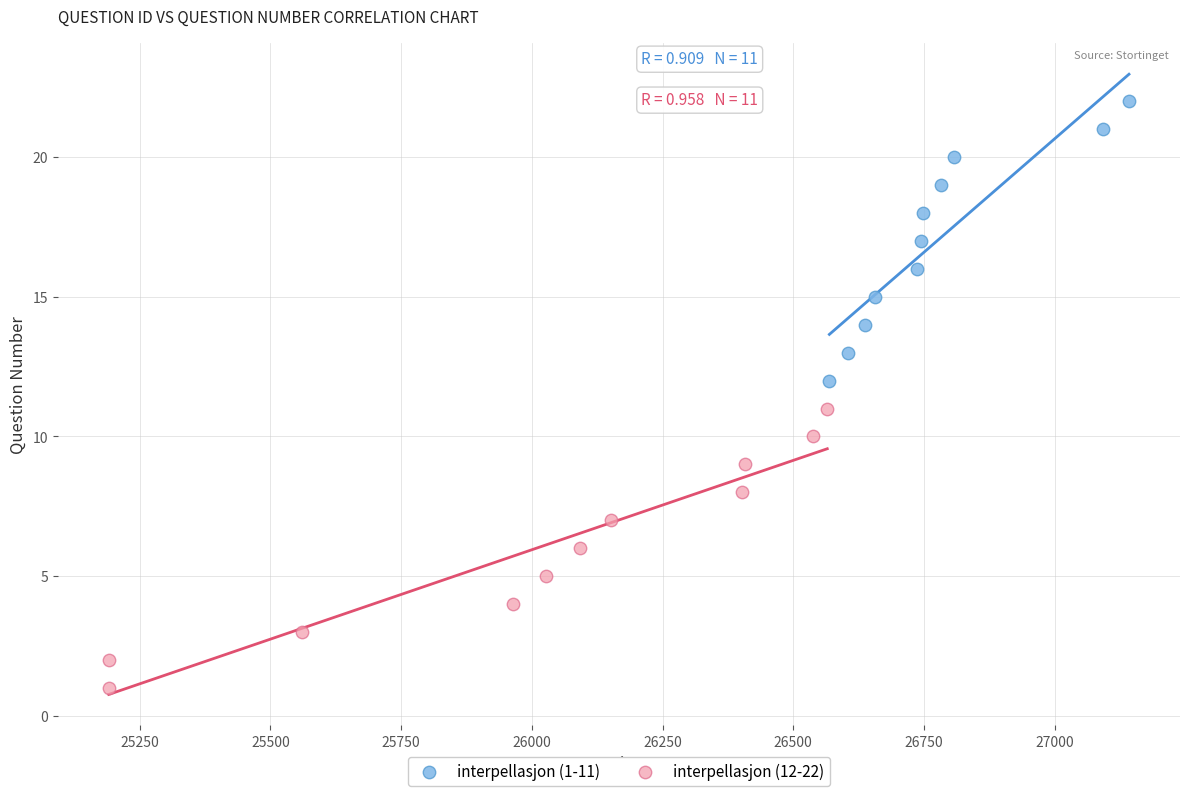

Which series contains the lowest Y value?

interpellasjon (12-22)